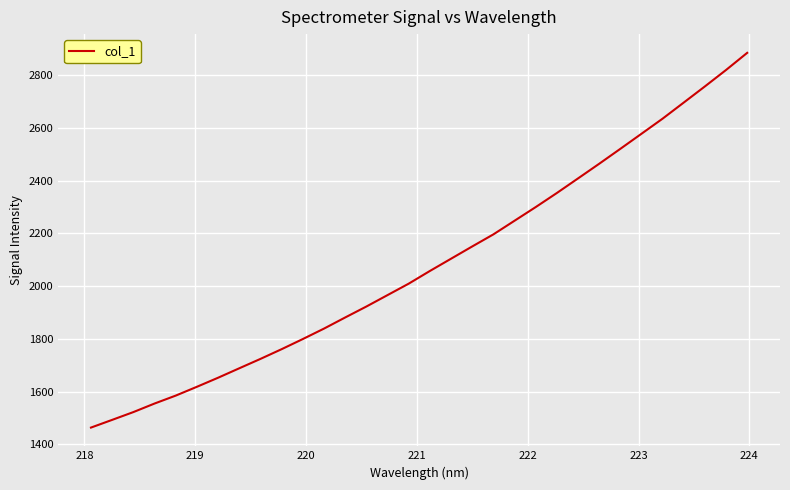

What is the maximum value shown in the chart?

2884.4